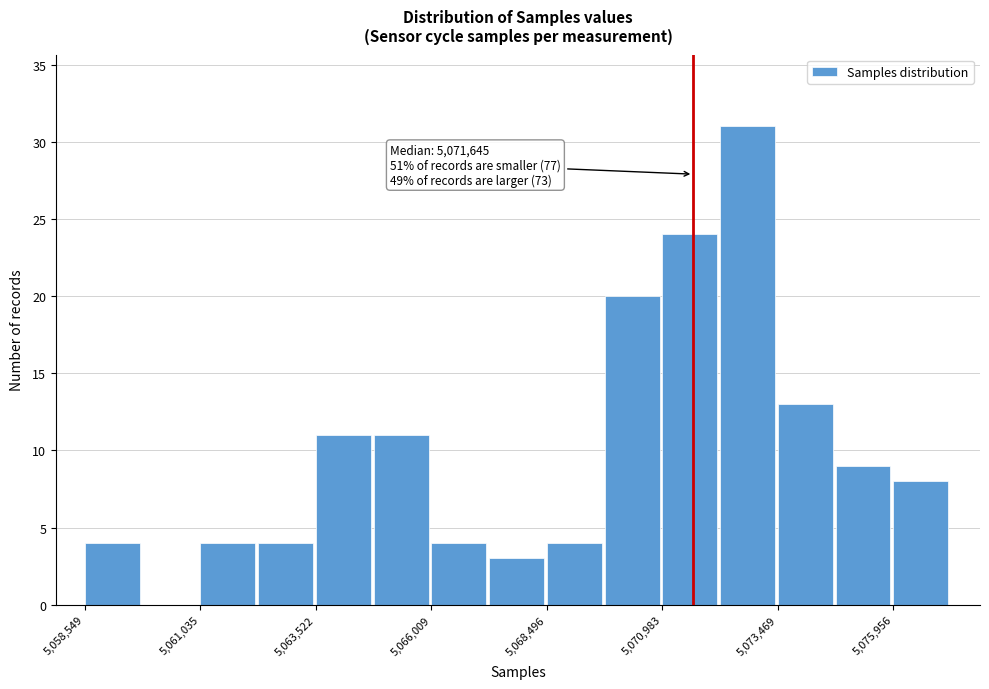

Around what value on the x-axis is the tallest bar? Give the approximate position of its centre, as read against the axis.

5073000